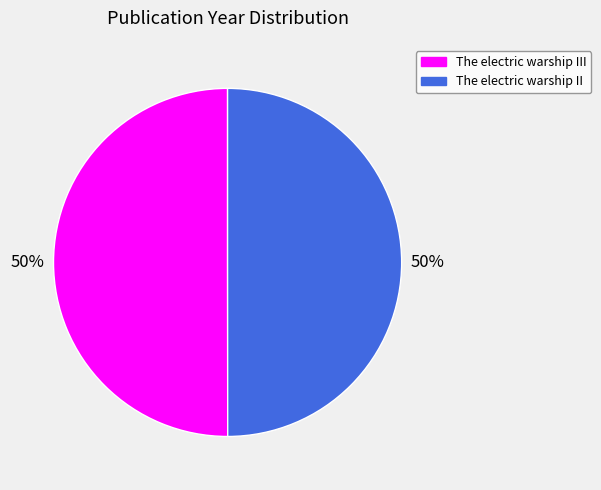

To the nearest percent, what is the average slice percentage?

50%